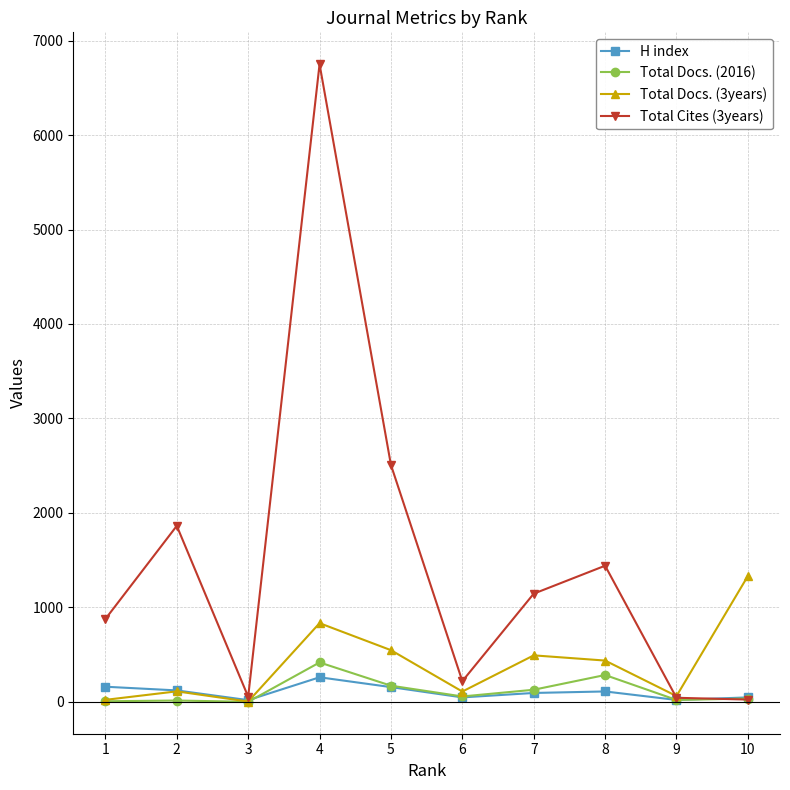

Is the value of Total Docs. (2016) at 4 greater than the value of H index at 5?

Yes